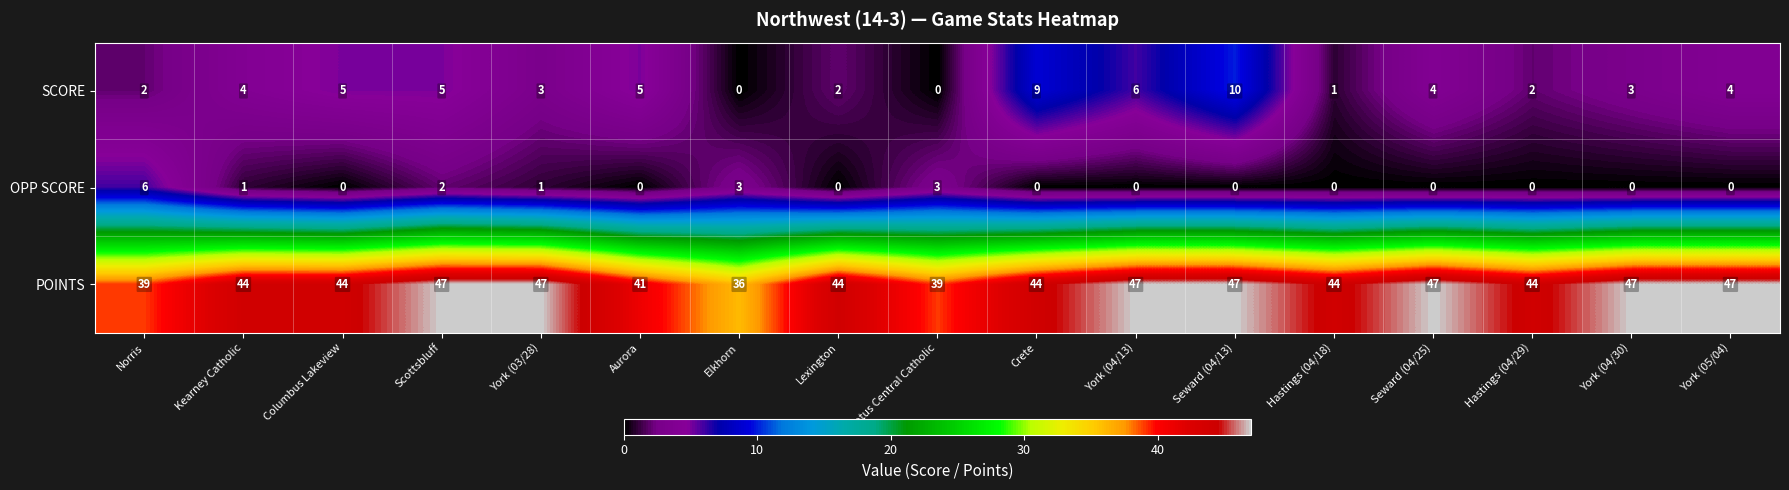

At Hastings (04/18), list the series in order from smallest to largest.

OPP SCORE, SCORE, POINTS